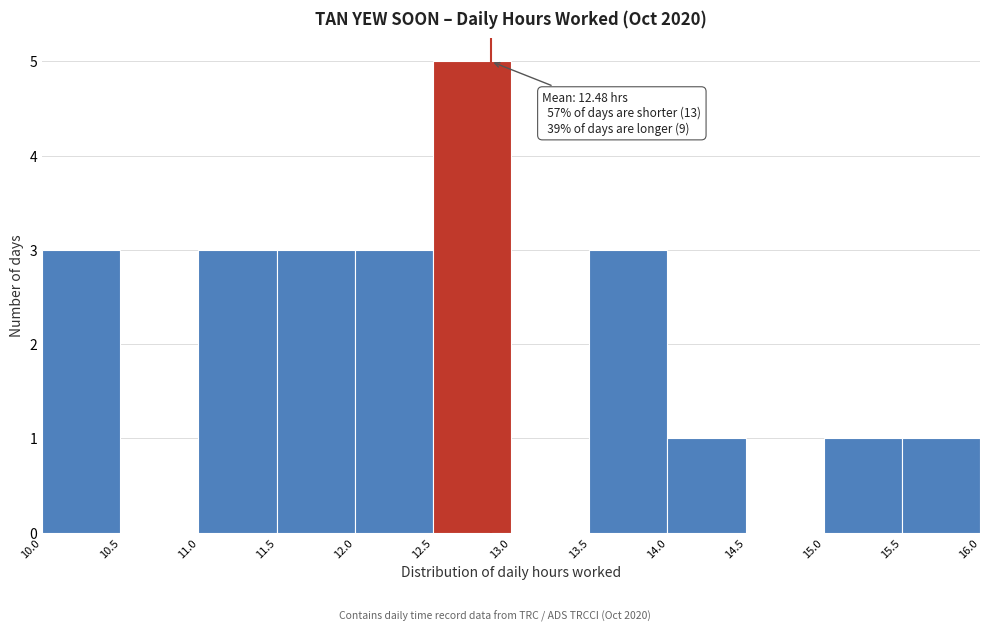

Which range on the x-axis has the tallest bar?

12.5 to 13.0